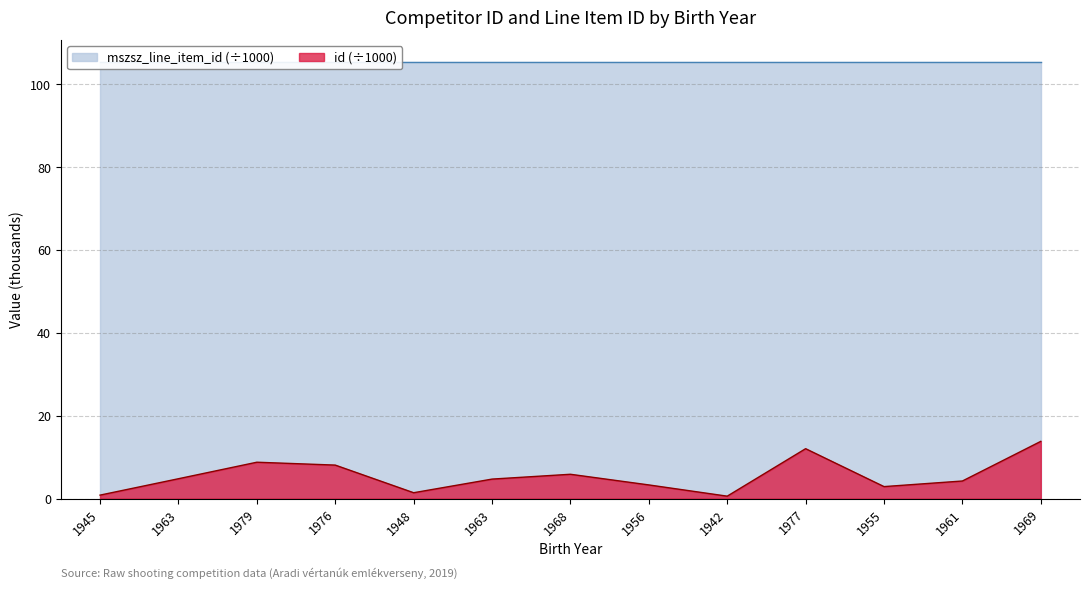

Is it true that the value at 1942 is 0.2?

False